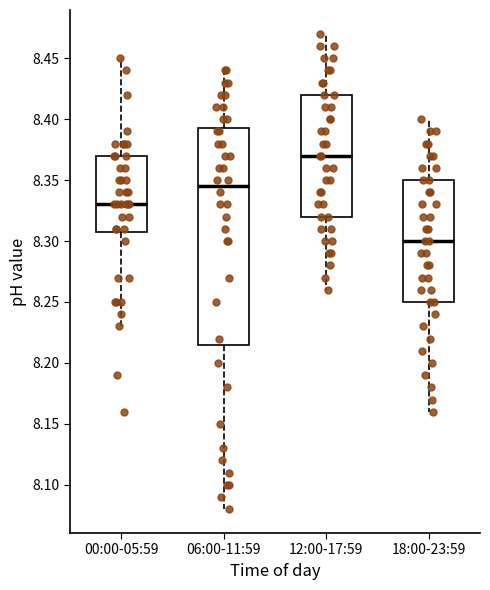

Which box is the tallest, from its lower edge to its upper edge?

06:00-11:59